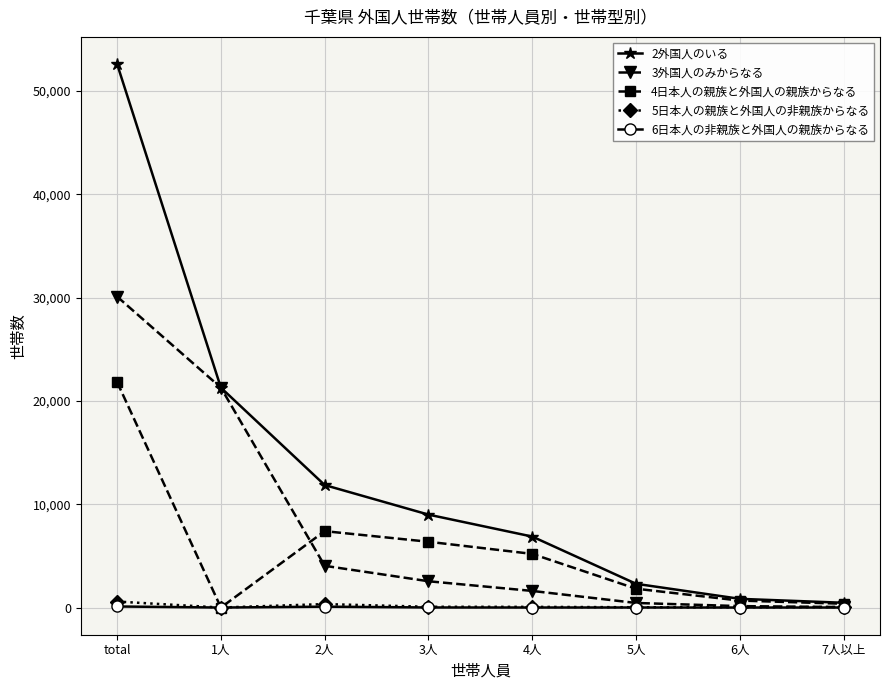

What is the greatest value displayed?

52599